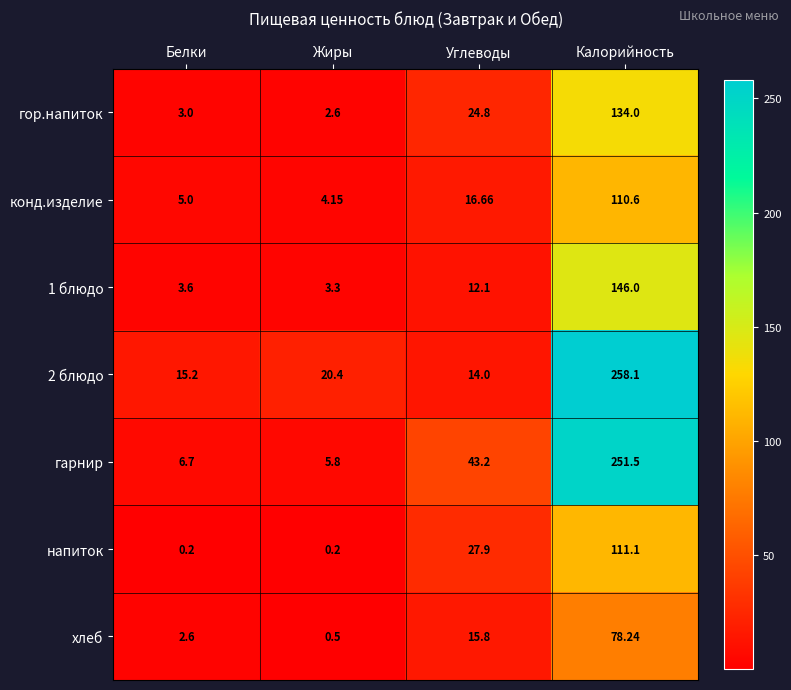

At which label does конд.изделие first exceed 16?

Углеводы